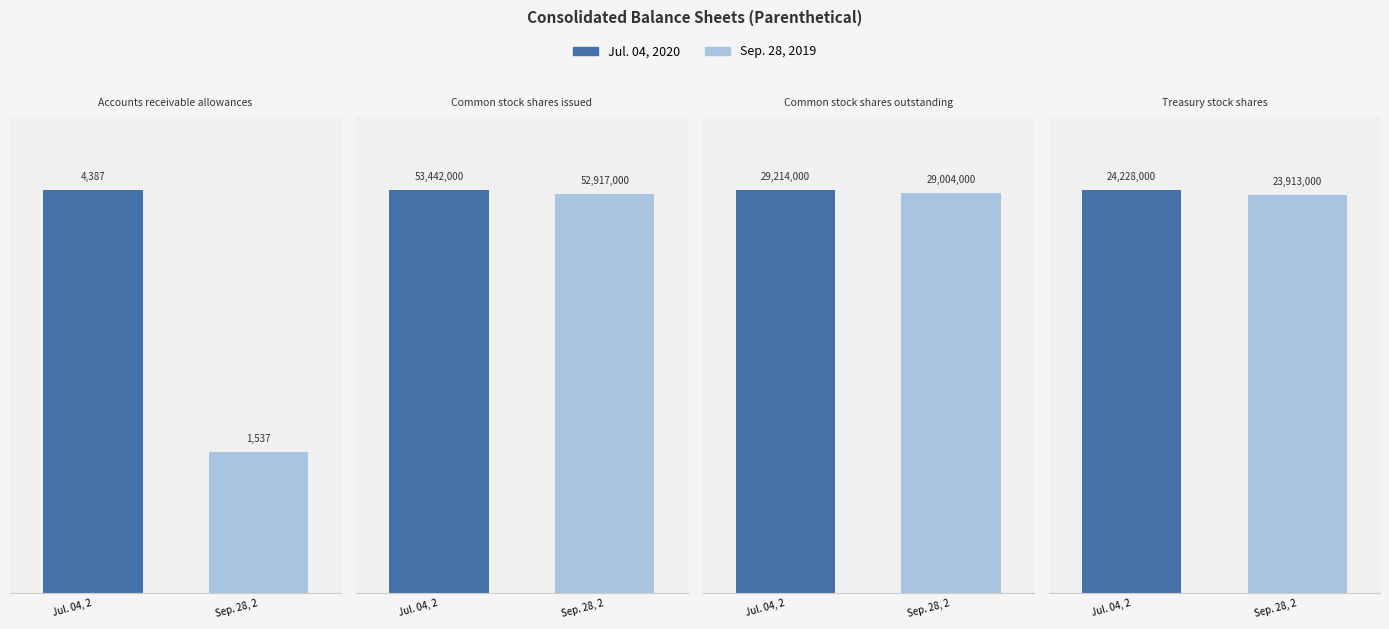

How many data points in Common stock shares outstanding are less than 29214000?

1